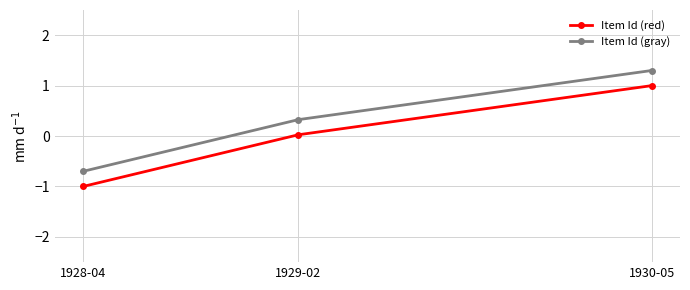

List the series in order of their peak value, highest first.

Item Id (gray), Item Id (red)